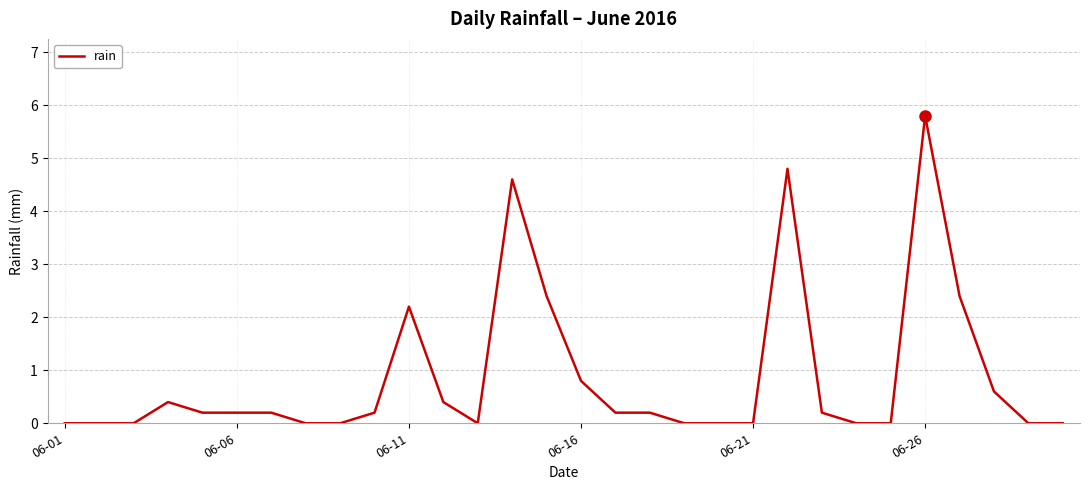

Reading left to right, transcribe all the data shown in this chart.

0.0	0.0	0.0	0.4	0.2	0.2	0.2	0.0	0.0	0.2	2.2	0.4	0.0	4.6	2.4	0.8	0.2	0.2	0.0	0.0	0.0	4.8	0.2	0.0	0.0	5.8	2.4	0.6	0.0	0.0